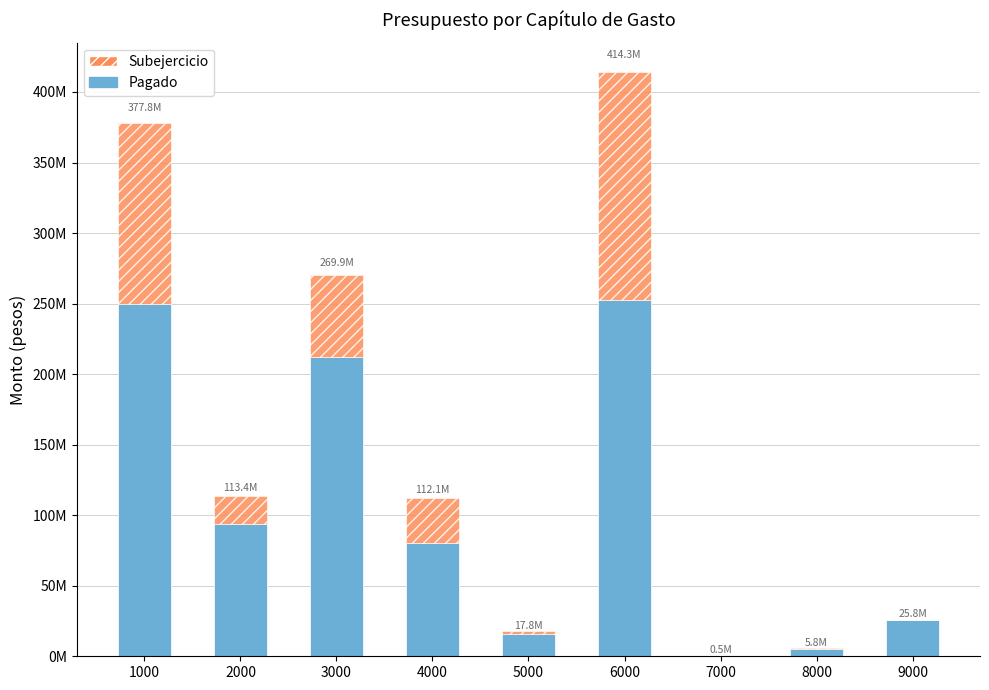

What are all the series names shown in the legend?

Subejercicio, Pagado